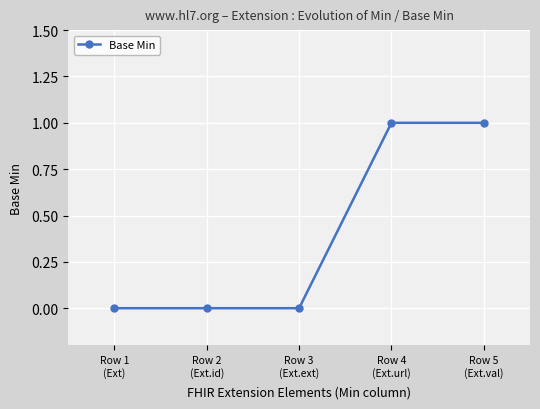

Reading left to right, list all the values displayed in this chart.

Row 1
(Ext)=0	Row 2
(Ext.id)=0	Row 3
(Ext.ext)=0	Row 4
(Ext.url)=1	Row 5
(Ext.val)=1